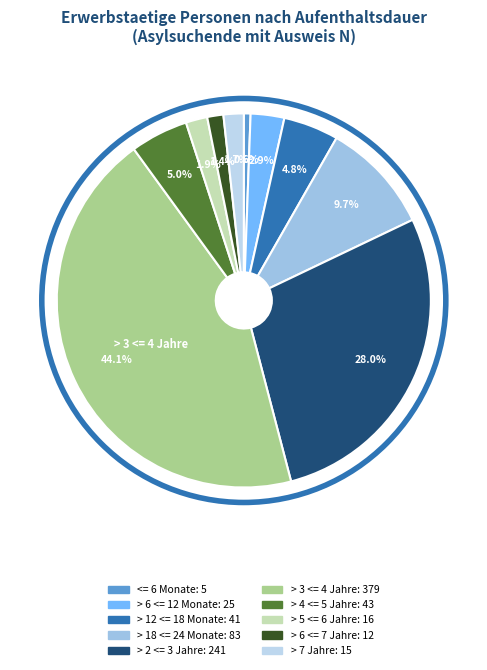

How many slices are in this pie chart?

10